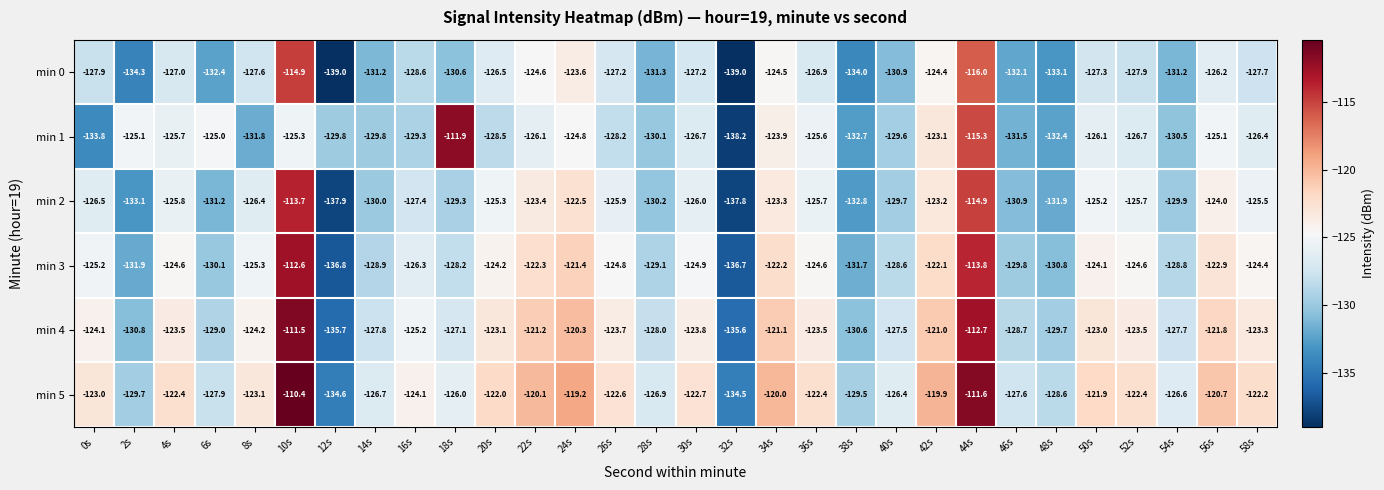

What is the maximum value shown in the chart?

-110.4